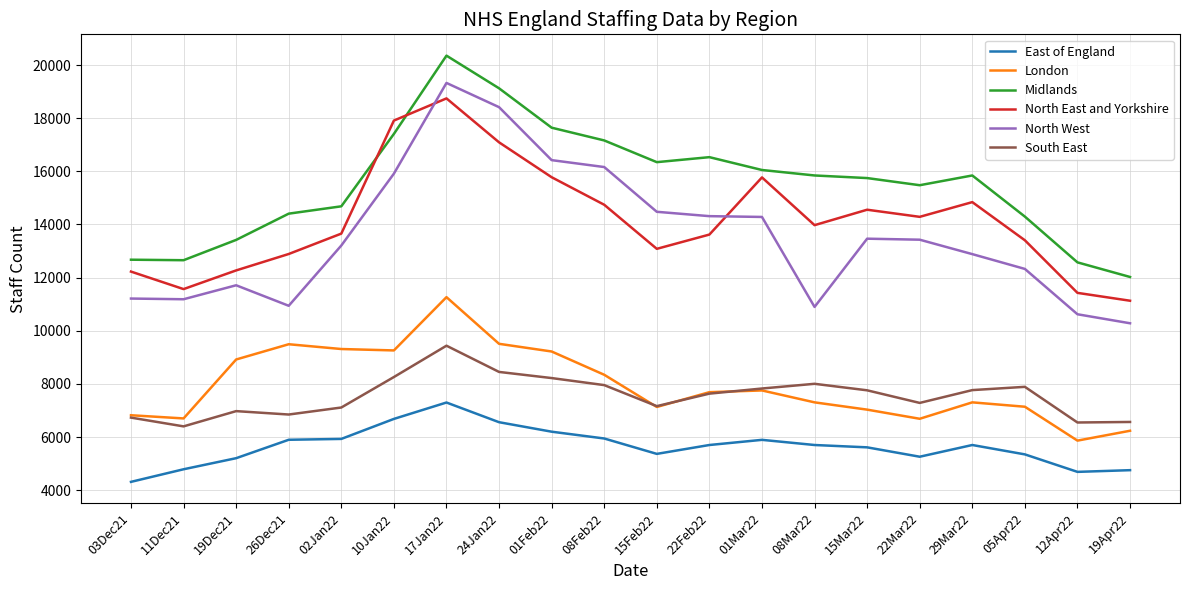

Rank the series at 19Dec21 from highest to lowest value.

Midlands, North East and Yorkshire, North West, London, South East, East of England